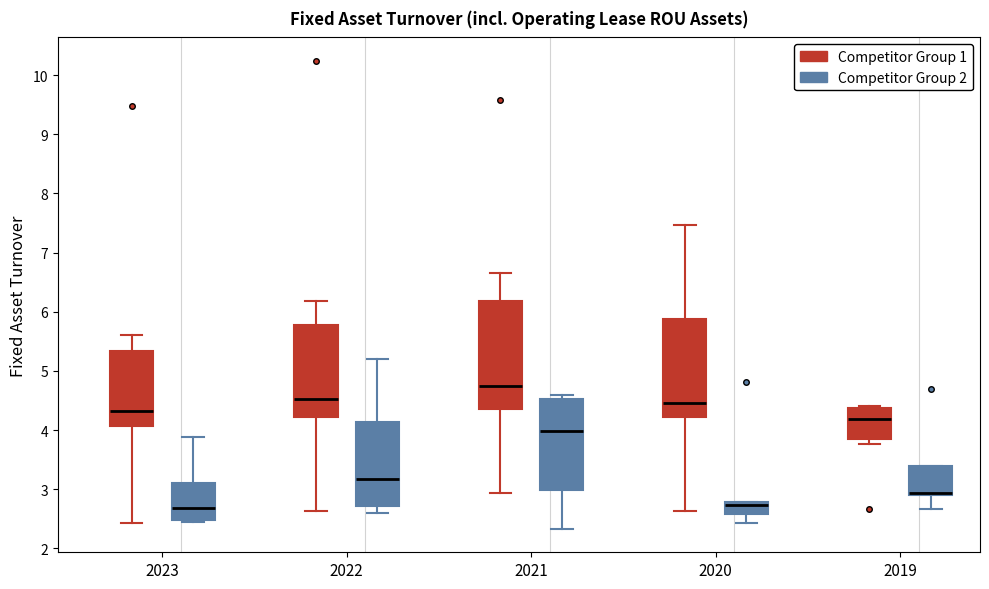

Reading left to right, transcribe this box plot: for each box, give where its median line is, the range the box spans, and where its two whiskers end, as read against the y-axis. The values are not printed on the chart, so give them approximately, as read against the axis.

2023 (Competitor Group 1): median 4.3, box 4.1 to 5.3, whiskers 2.4 to 5.6
2023 (Competitor Group 2): median 2.7, box 2.5 to 3.1, whiskers 2.5 to 3.9
2022 (Competitor Group 1): median 4.5, box 4.2 to 5.8, whiskers 2.6 to 6.2
2022 (Competitor Group 2): median 3.2, box 2.7 to 4.1, whiskers 2.6 to 5.2
2021 (Competitor Group 1): median 4.7, box 4.4 to 6.2, whiskers 2.9 to 6.7
2021 (Competitor Group 2): median 4.0, box 3.0 to 4.5, whiskers 2.3 to 4.6
2020 (Competitor Group 1): median 4.5, box 4.2 to 5.9, whiskers 2.6 to 7.5
2020 (Competitor Group 2): median 2.7, box 2.6 to 2.8, whiskers 2.4 to 2.8
2019 (Competitor Group 1): median 4.2, box 3.8 to 4.4, whiskers 3.8 (just below the box's lower edge) to 4.4 (just above the box's upper edge)
2019 (Competitor Group 2): median 2.9 (just above the box's lower edge), box 2.9 to 3.4, whiskers 2.7 to 3.4